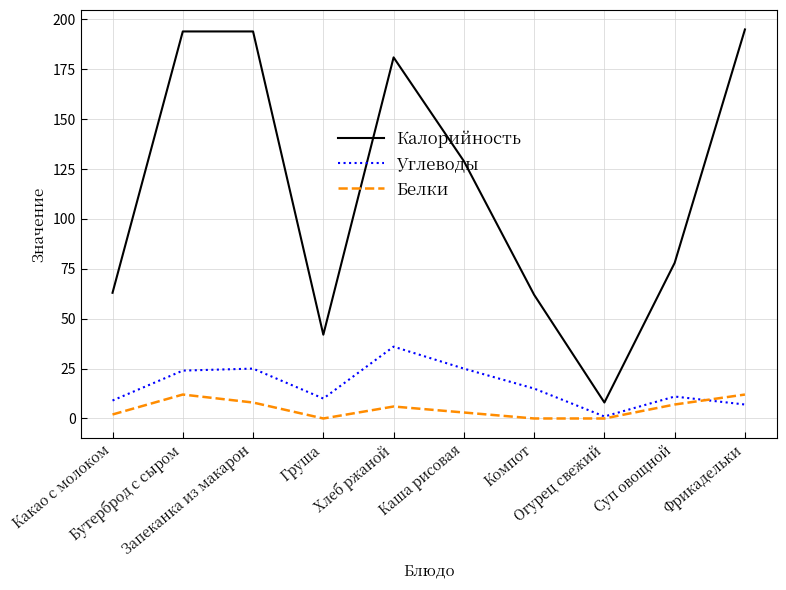

What is the greatest value displayed?

195